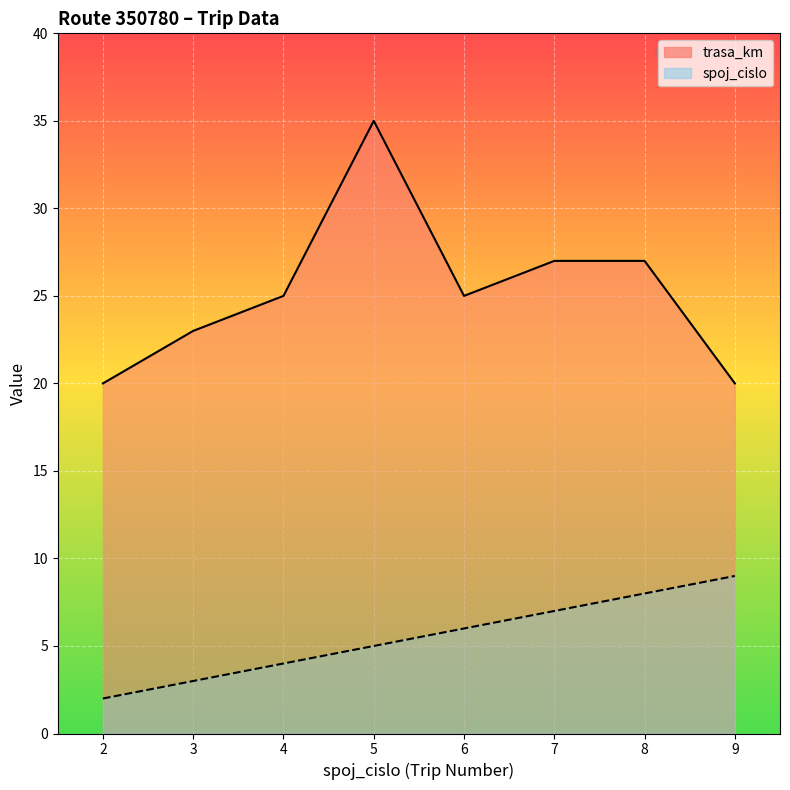

How many data points in trasa_km line are less than 25?

3